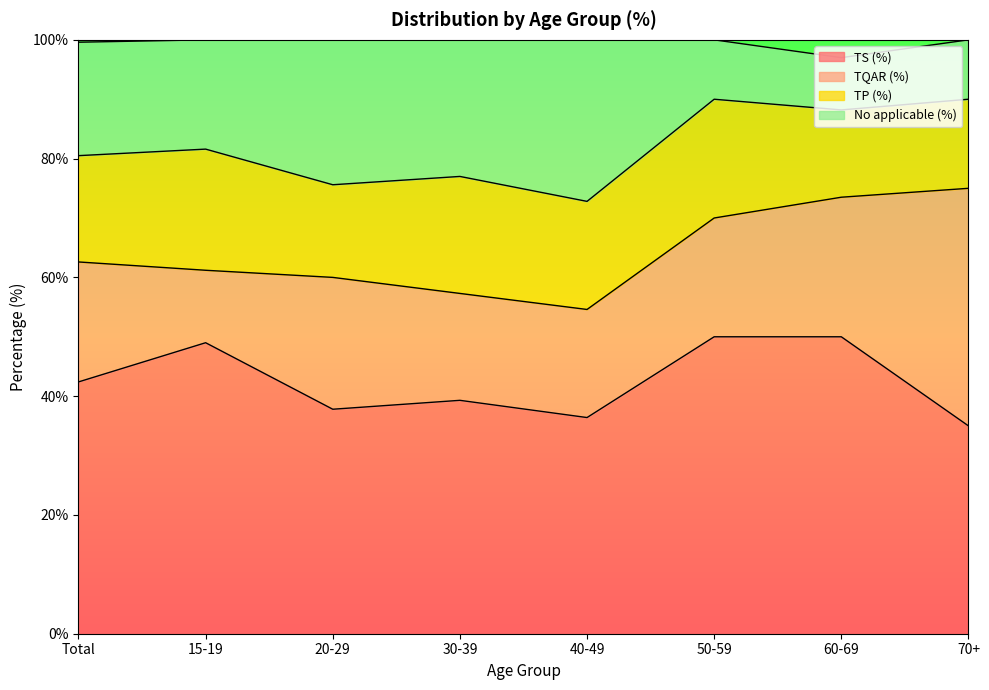

What position from the left is Total?

1